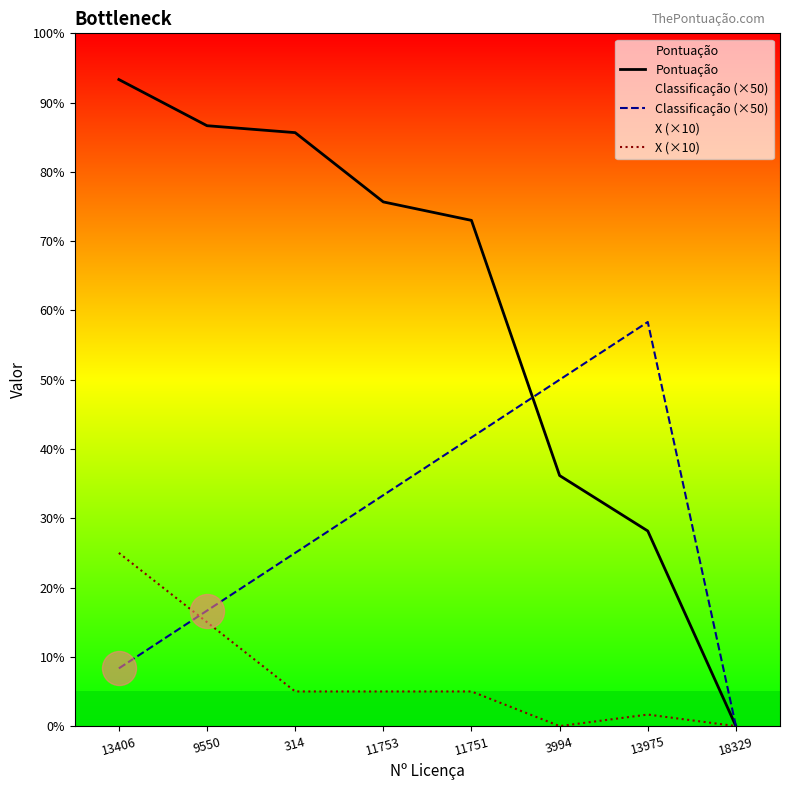

Which series has the widest spread of Y values?

Pontuação